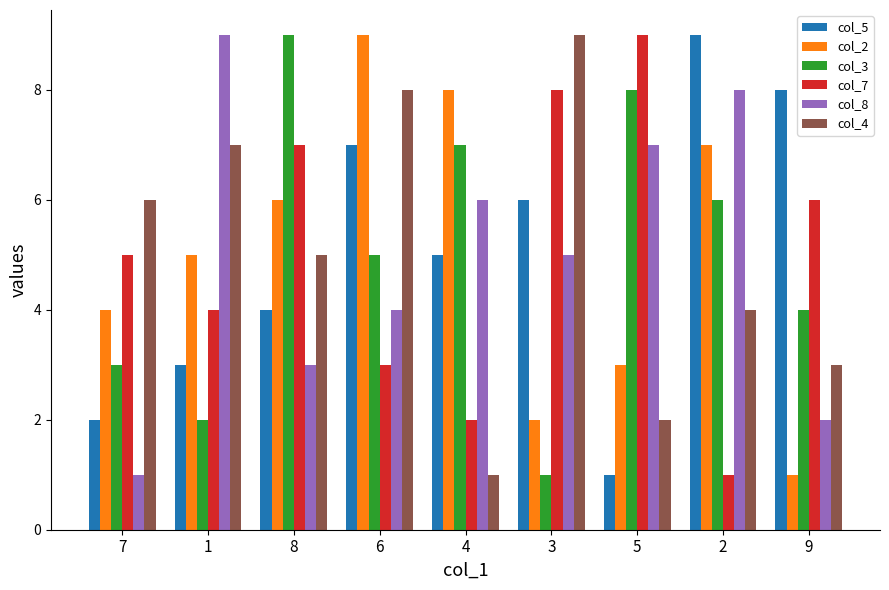

What is the average value of the col_5 series?

5